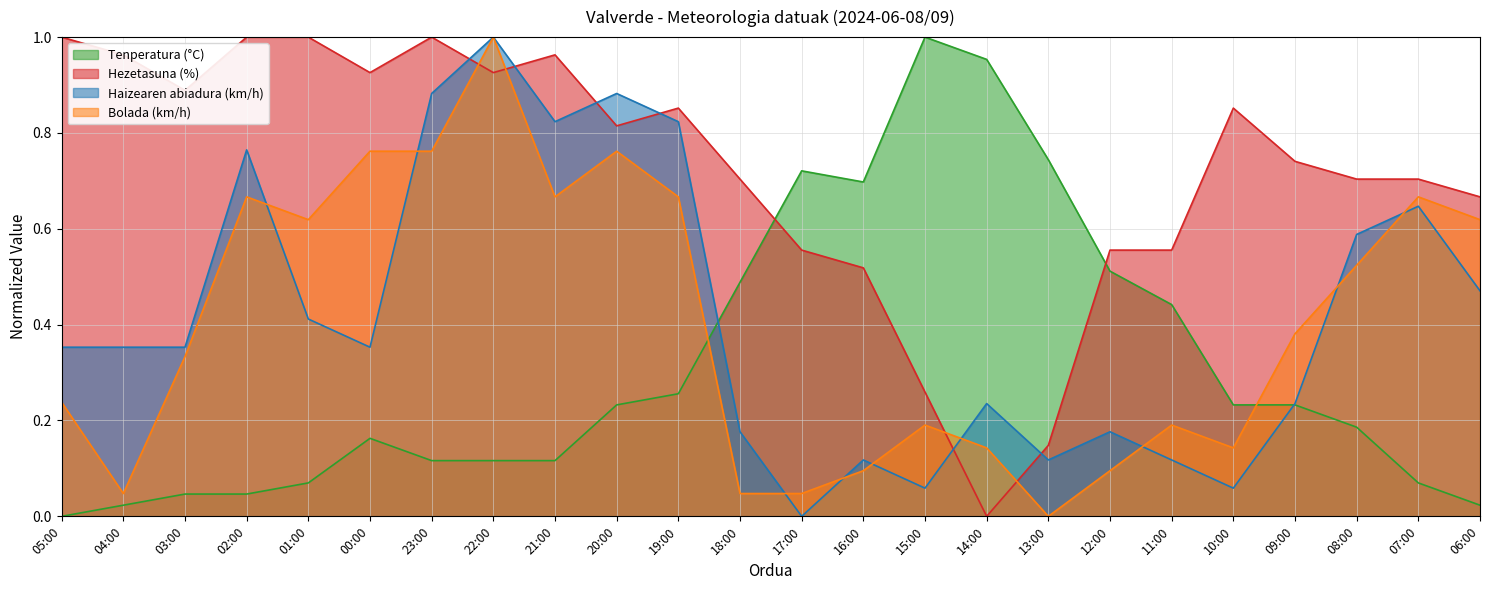

At how many categories does at least one series exceed 0?

24